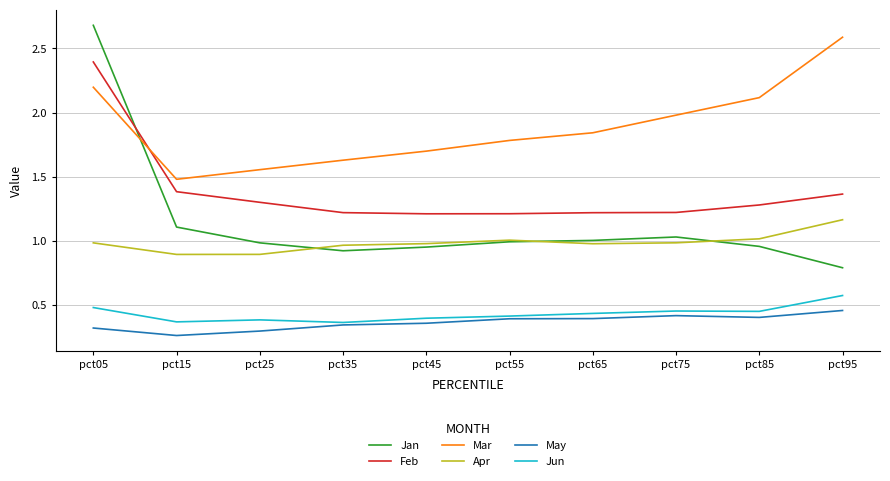

Rank the categories by Mar value from lowest to highest.

pct15, pct25, pct35, pct45, pct55, pct65, pct75, pct85, pct05, pct95